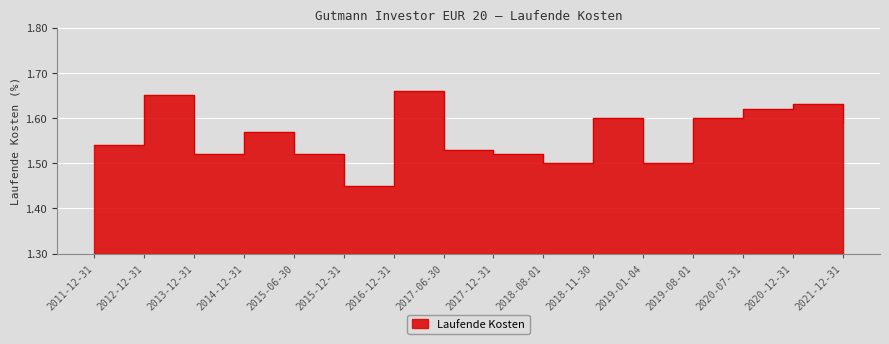

How many lines are shown in the chart?

1